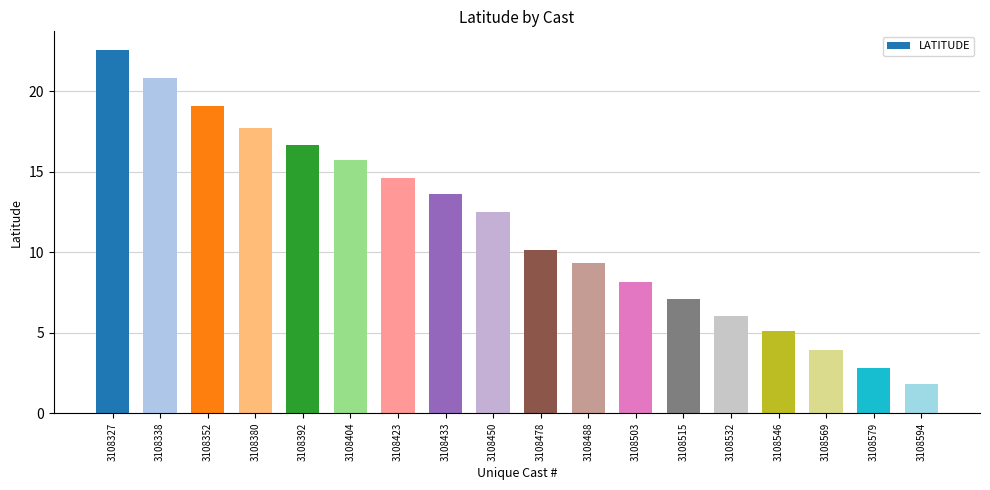

Reading left to right, extract all data points from this chart.

22.6	20.9	19.1	17.7	16.7	15.7	14.6	13.7	12.5	10.1	9.3	8.1	7.1	6.1	5.1	4.0	2.8	1.8